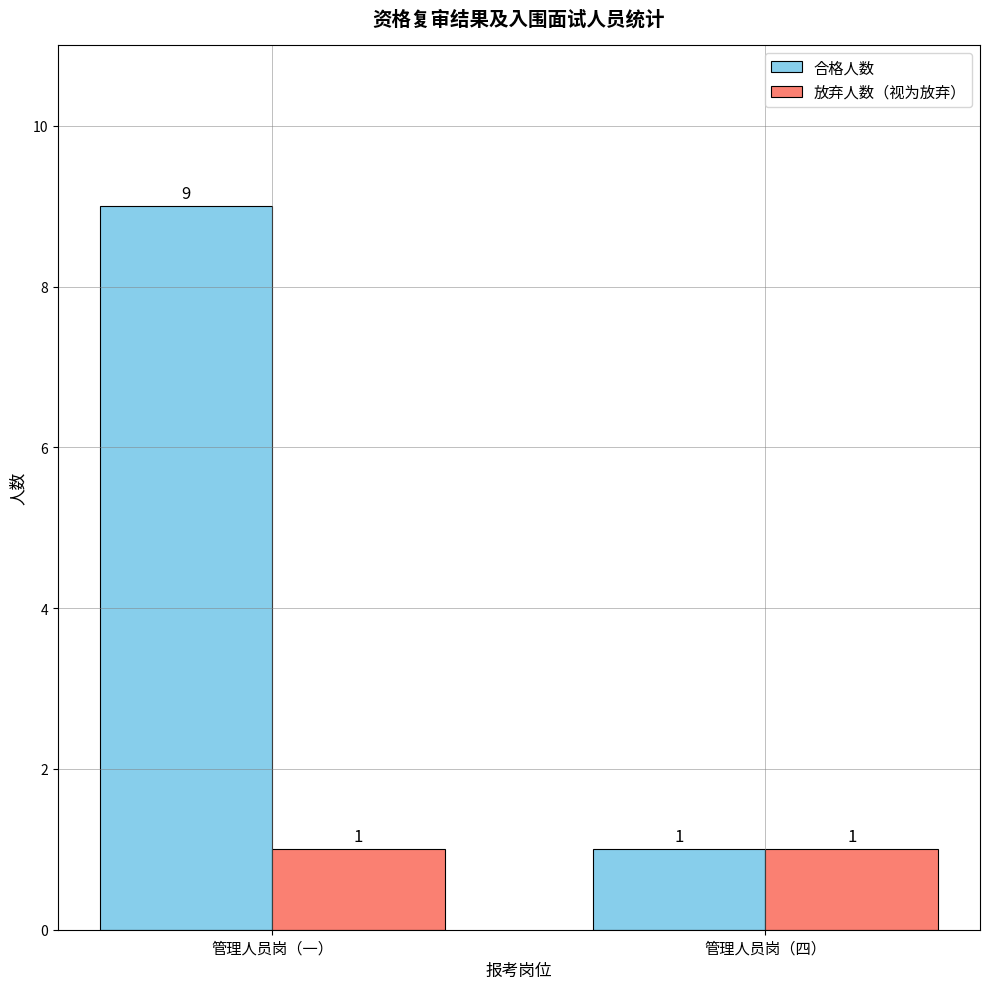

What is the value of the 合格人数 bar at the 1st from the left?

9